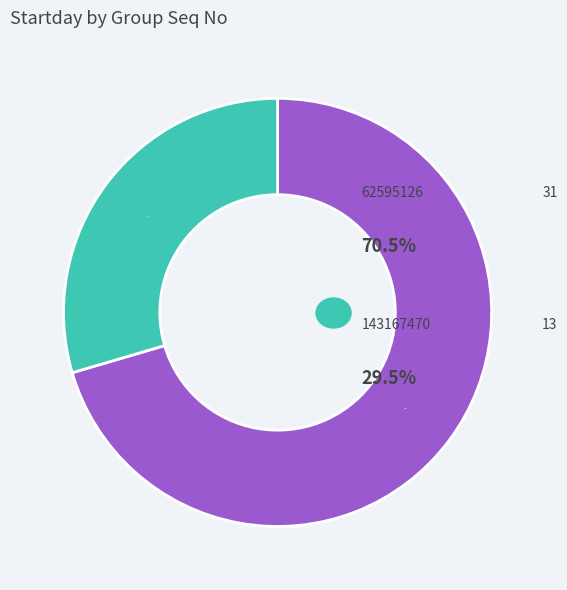

Does any single category account for the majority?

Yes